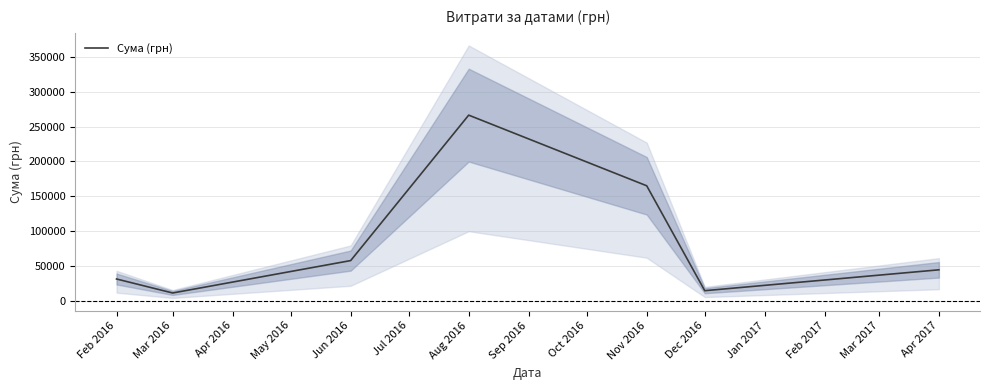

At which label is Сума (грн) closest to 138856?

Nov 2016